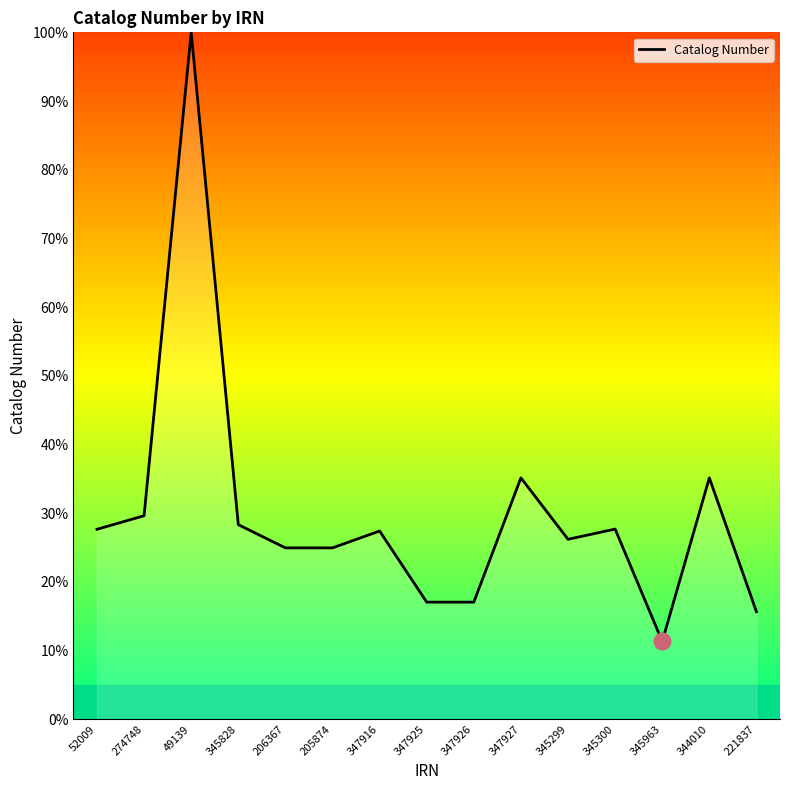

What position from the left is 221837?

15